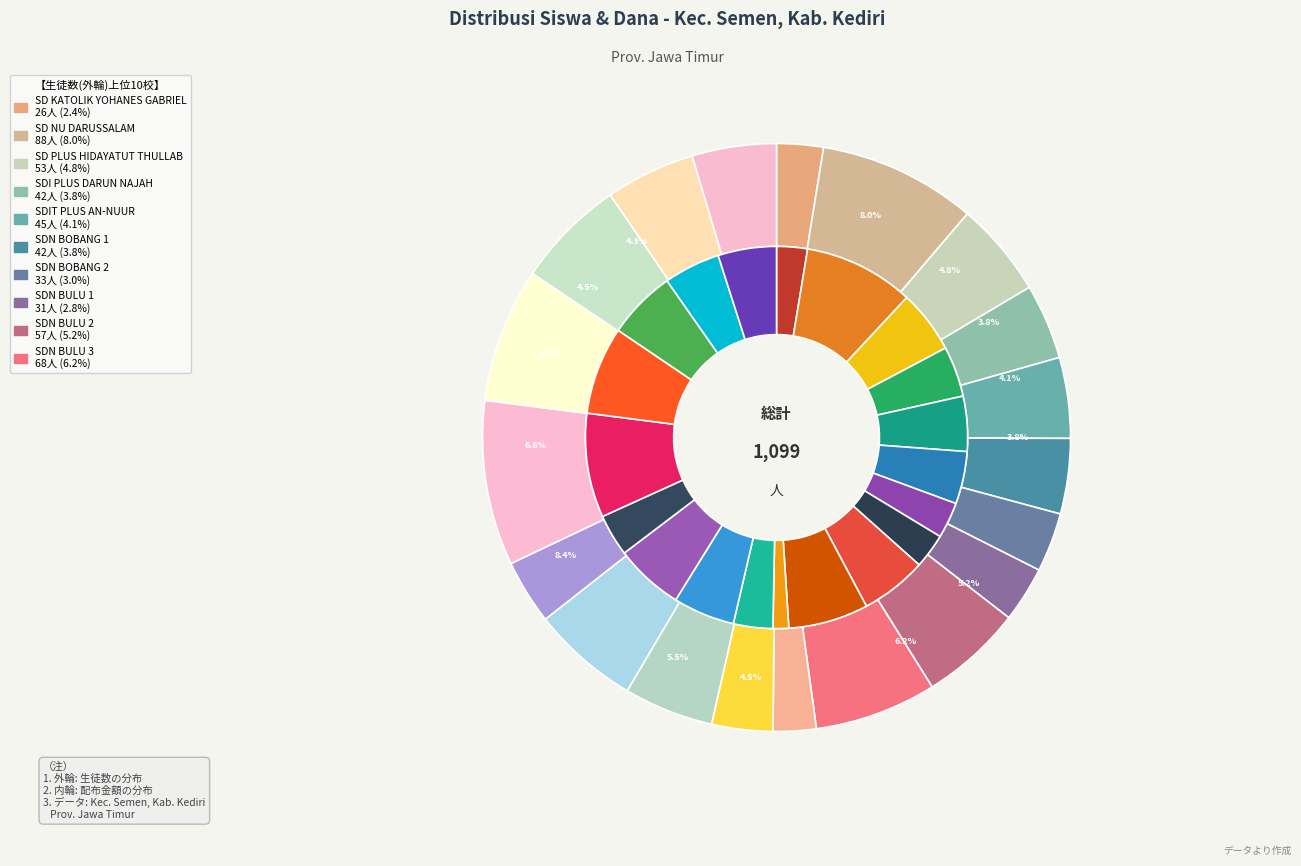

Count the number of slices in the pie.

20